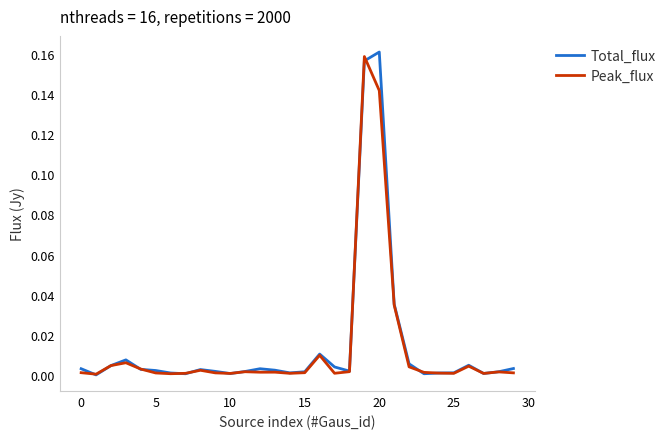

Reading left to right, what are all the values shown in this chart?

Total_flux: 0.0	0.0	0.0	0.0	0.0	0.0	0.0	0.0	0.0	0.0	0.0	0.0	0.0	0.0	0.0	0.0	0.0	0.0	0.0	0.2	0.2	0.0	0.0	0.0	0.0	0.0	0.0	0.0	0.0	0.0
Peak_flux: 0.0	0.0	0.0	0.0	0.0	0.0	0.0	0.0	0.0	0.0	0.0	0.0	0.0	0.0	0.0	0.0	0.0	0.0	0.0	0.2	0.1	0.0	0.0	0.0	0.0	0.0	0.0	0.0	0.0	0.0